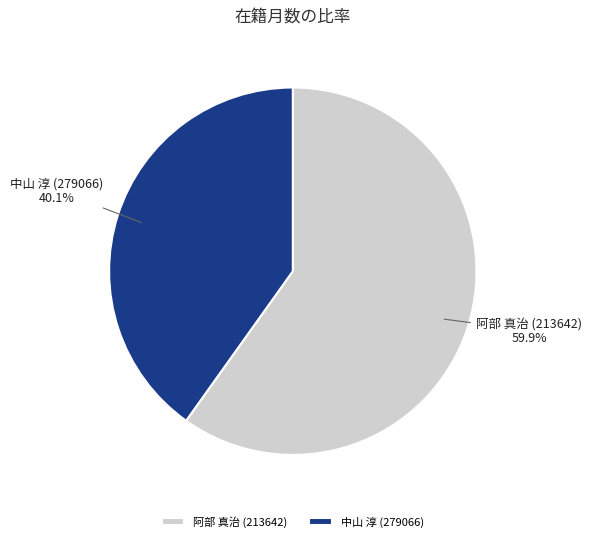

What is the ratio of the value at 中山 淳 (279066) to the value at 阿部 真治 (213642)?

0.7